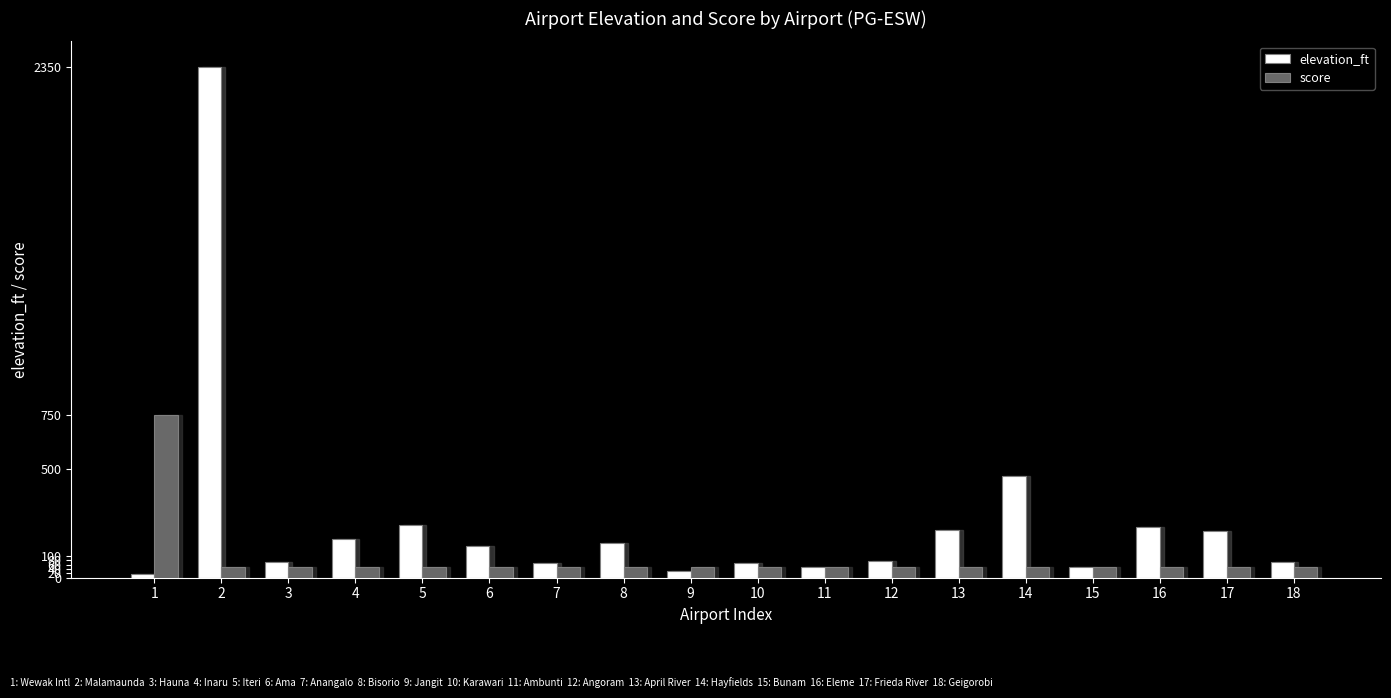

Which category has the highest value in the score series?

1